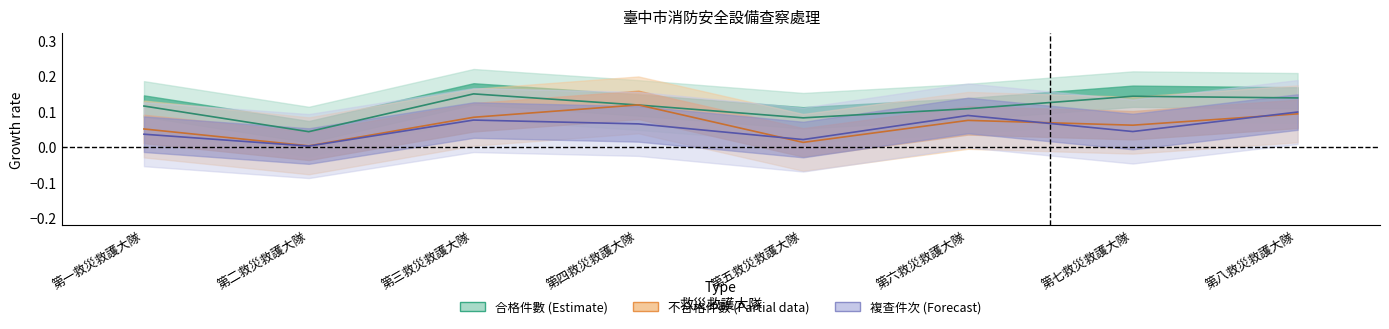

Between 第五救災救護大隊 and 第七救災救護大隊, which is larger?

第七救災救護大隊